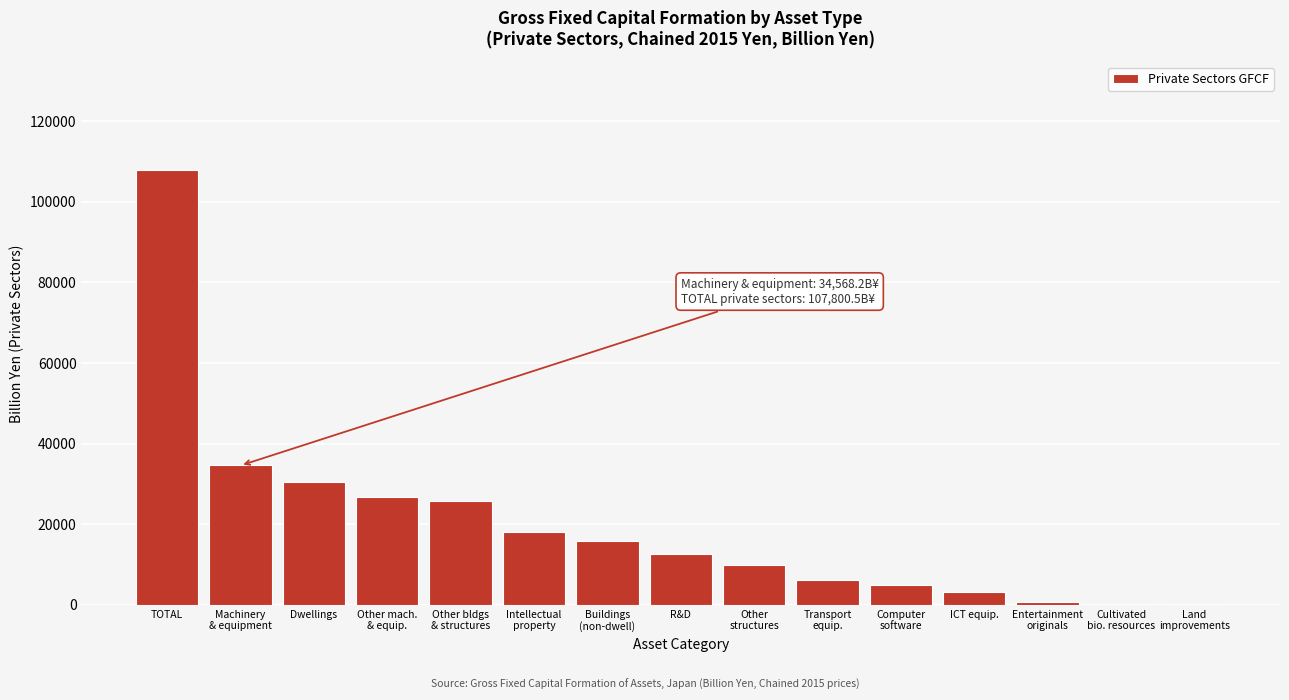

What is the sum of all values?

297353.6